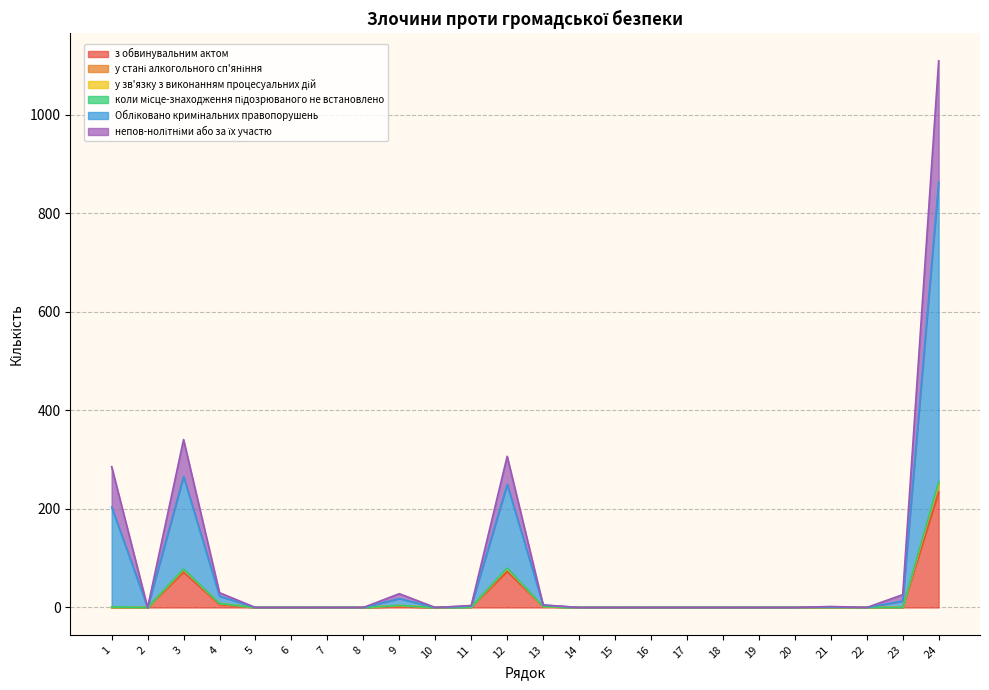

How many interior local peaks does the з обвинувальним актом series have?

3